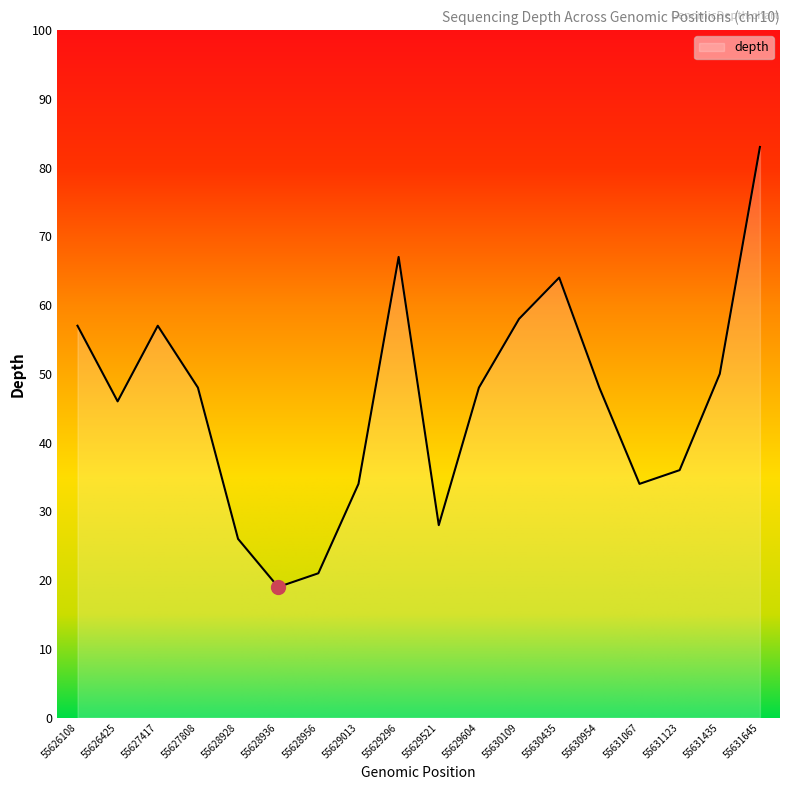

What is the difference between the second highest and second lowest values?

46